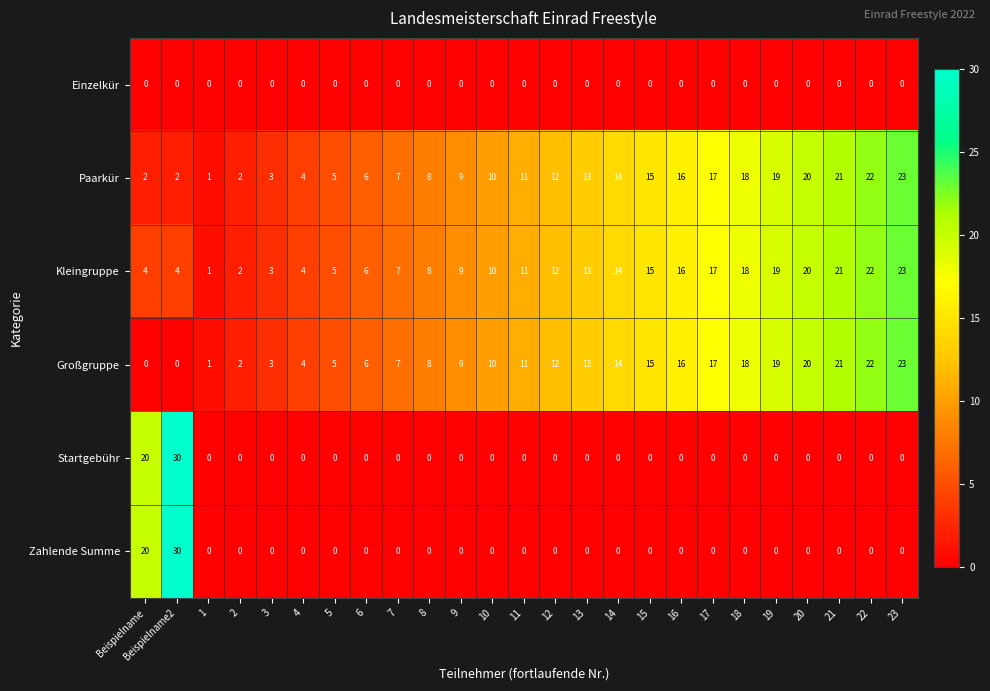

Is the value of Startgebühr at 23 greater than the value of Großgruppe at 18?

No